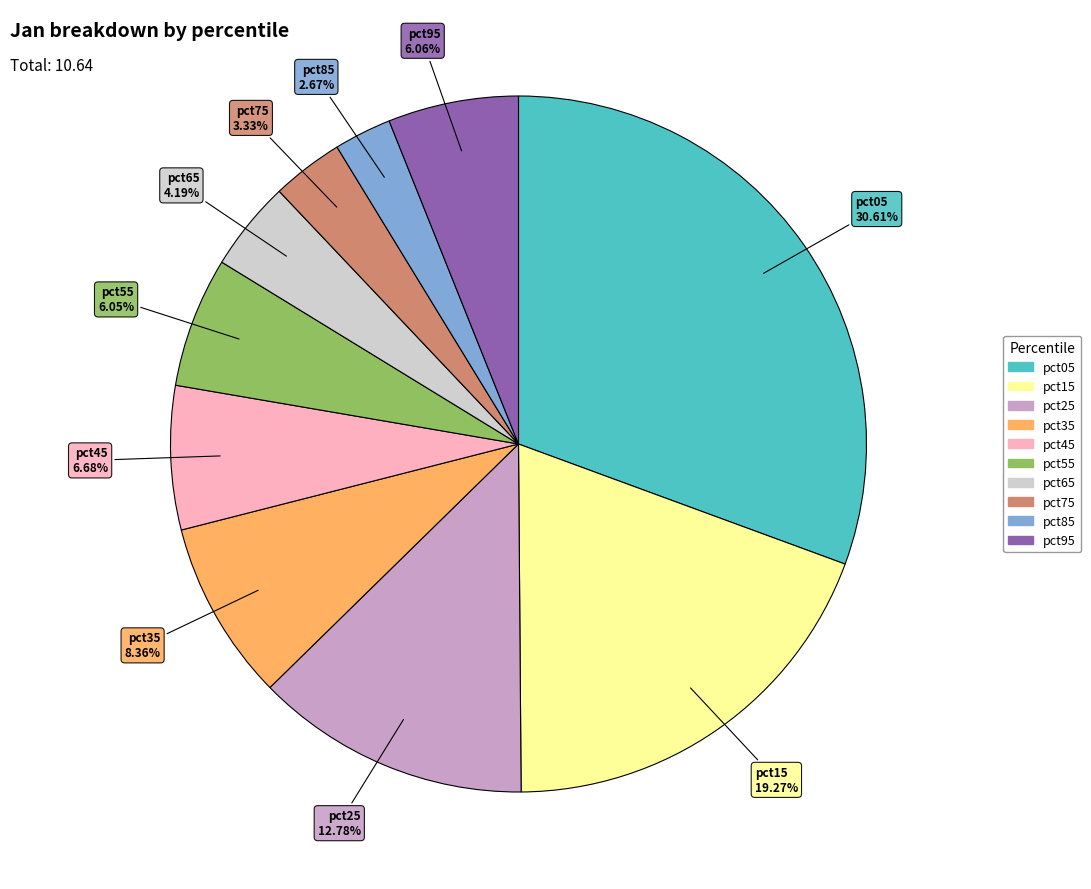

To the nearest percent, what is the combined percentage of pct25 and pct35?

21%